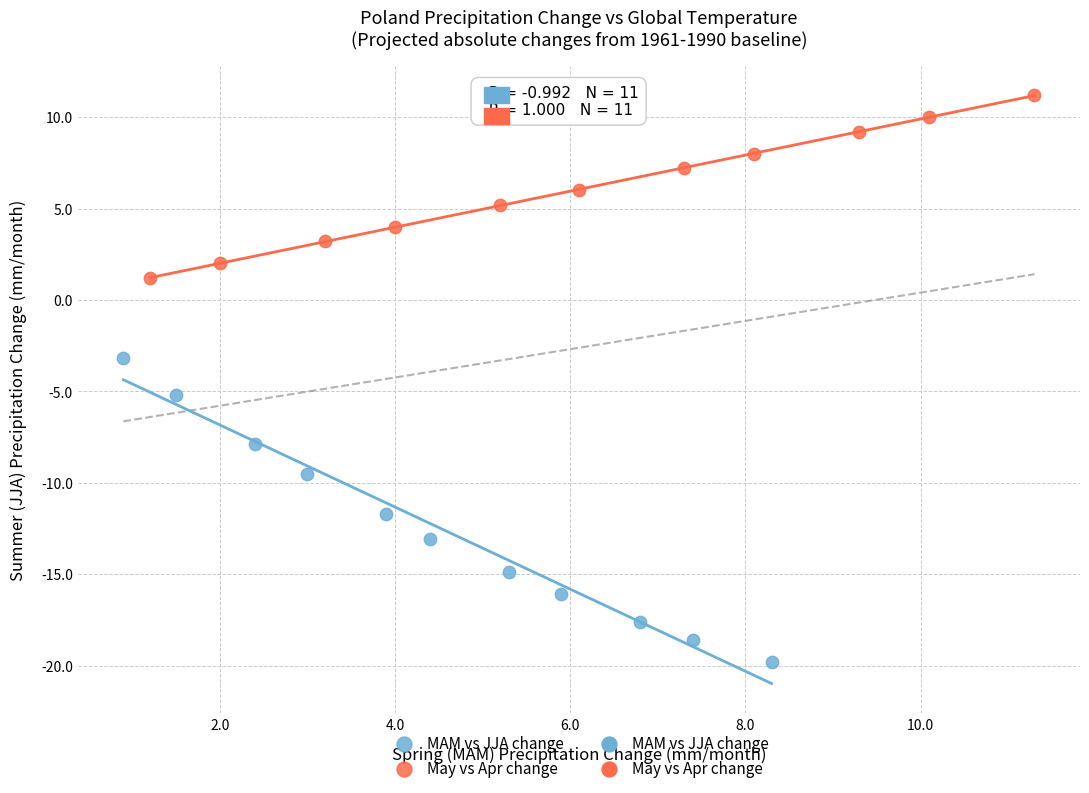

Which series has the widest spread of Y values?

MAM vs JJA change